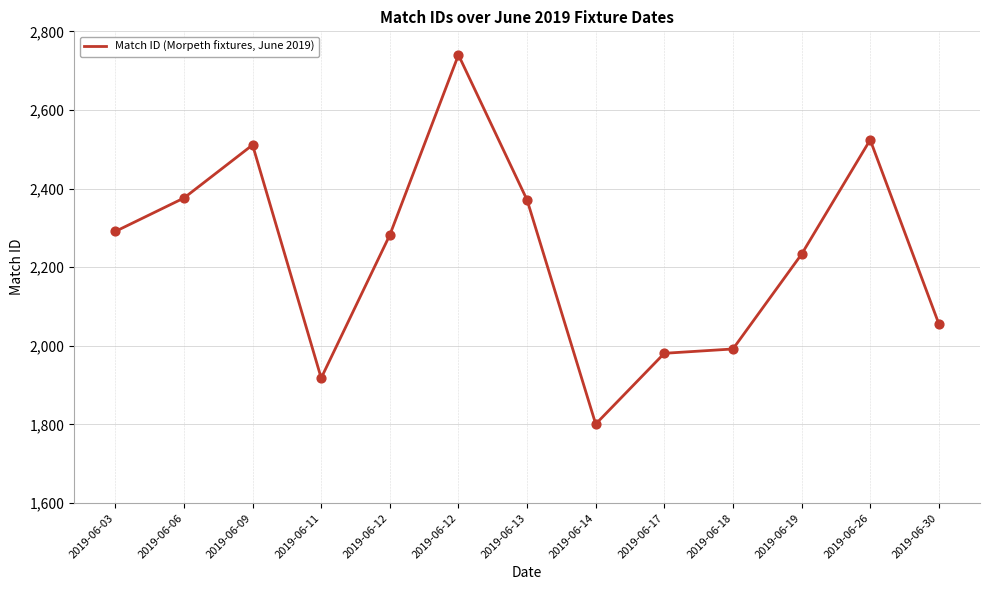

What is the change in value from 2019-06-11 to 2019-06-13?

+453